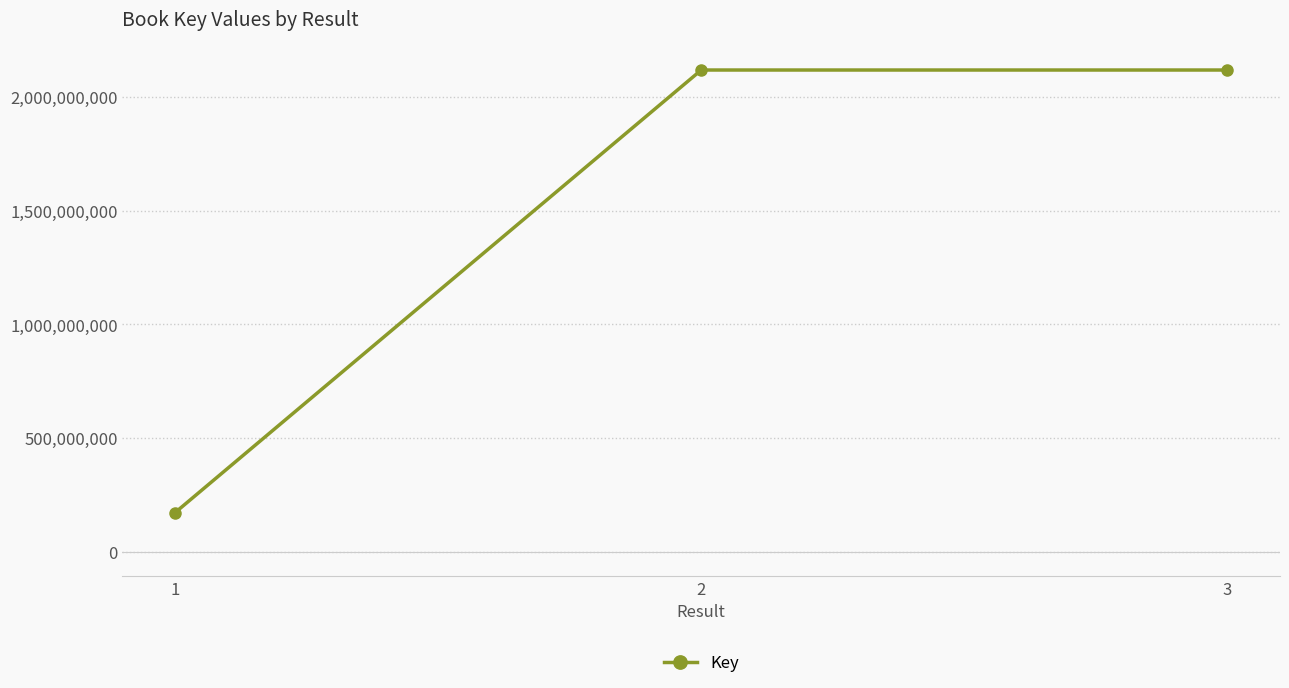

What is the change in value from 2 to 3?

+16350